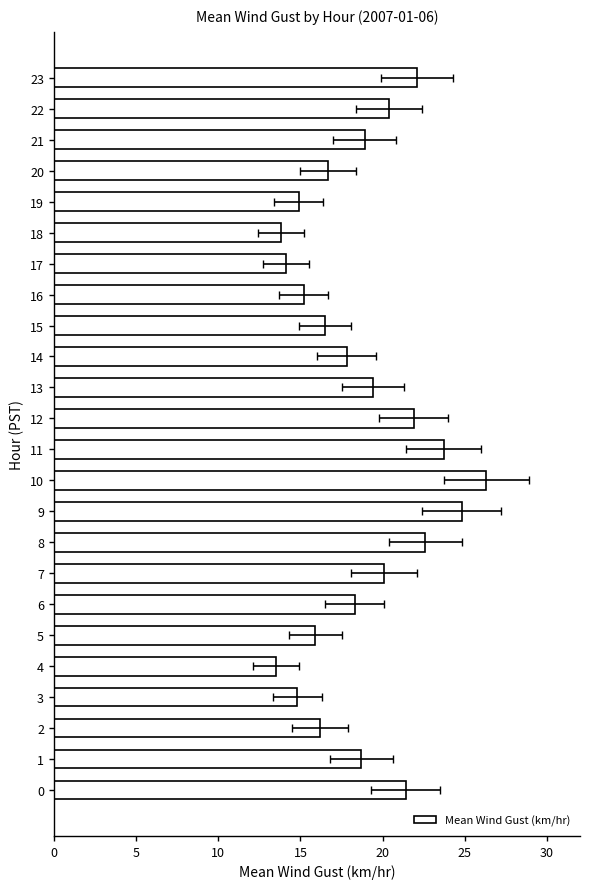

What is the change in value from 16 to 17?

-1.1